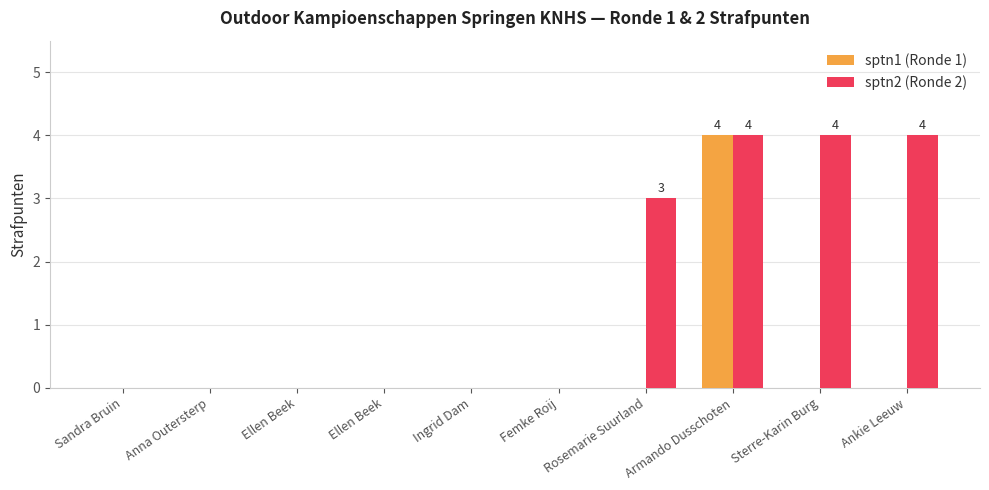

Which category has the highest value across all series?

Armando Dusschoten